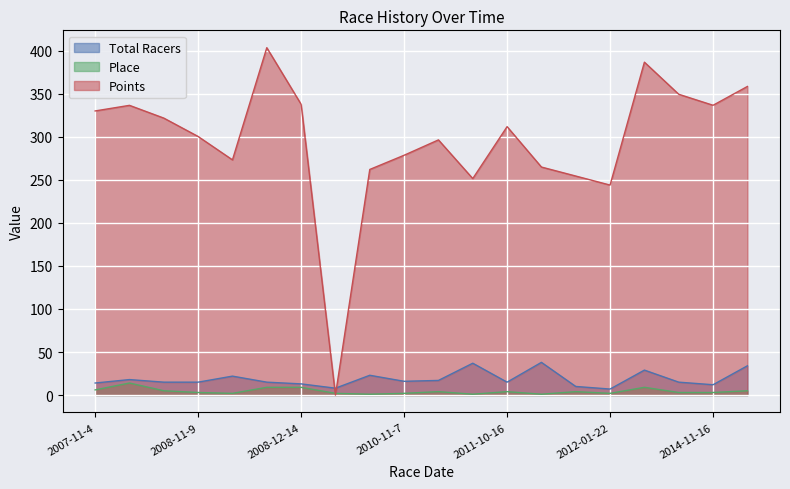

What is the highest value of the Total Racers series?

38.0